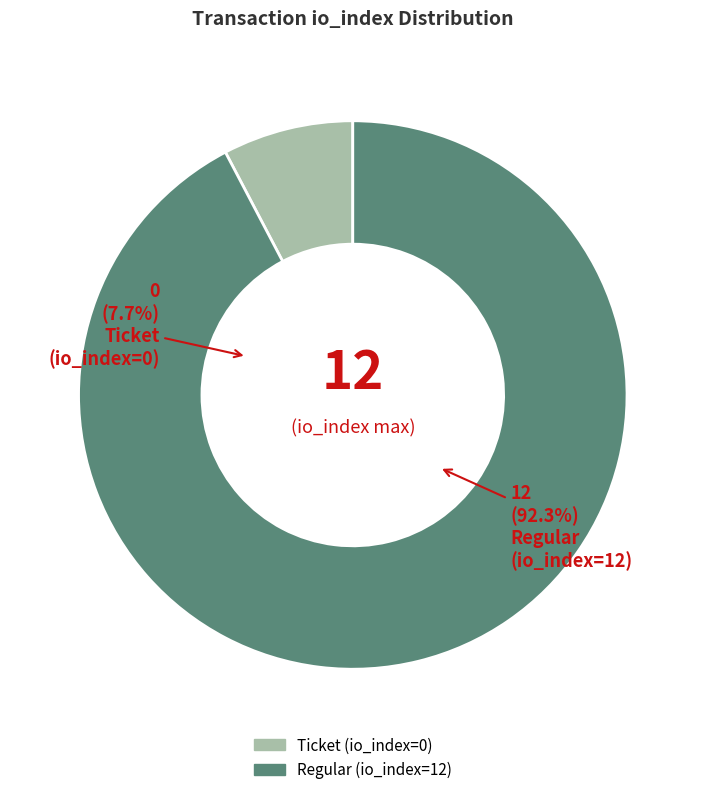

Does Ticket (io_index=0) represent more than half of the total?

No